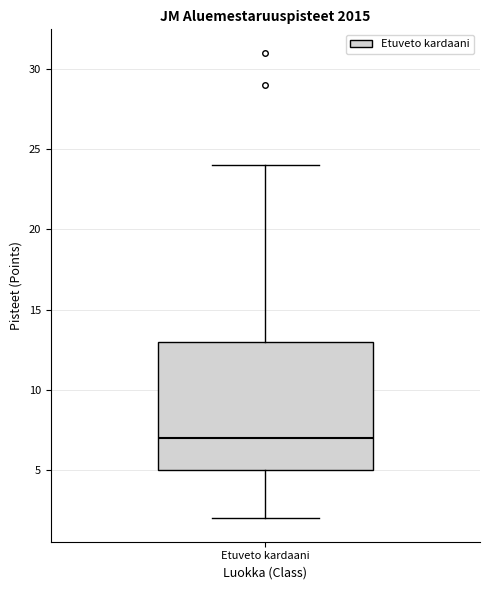

Transcribe this box plot: give where the median line is, the range the box spans, and where the two whiskers end, as read against the y-axis. The values are not printed on the chart, so give them approximately, as read against the axis.

median 7, box 5 to 13, whiskers 2 to 24